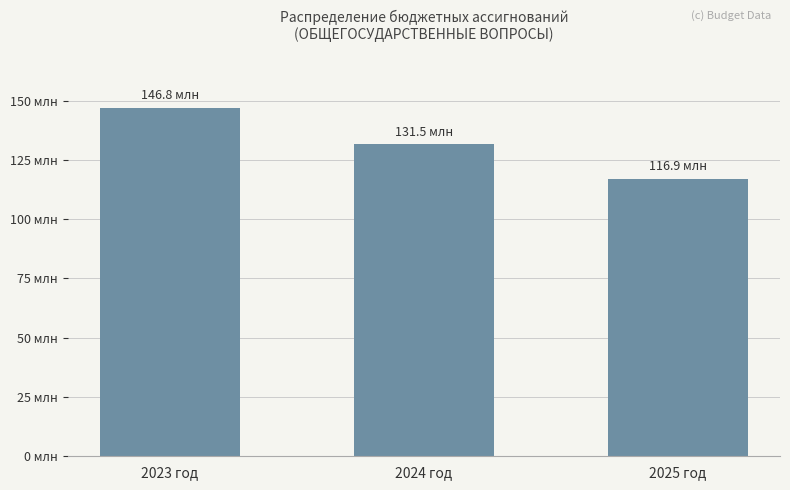

What is the label of the 2nd bar from the left?

2024 год